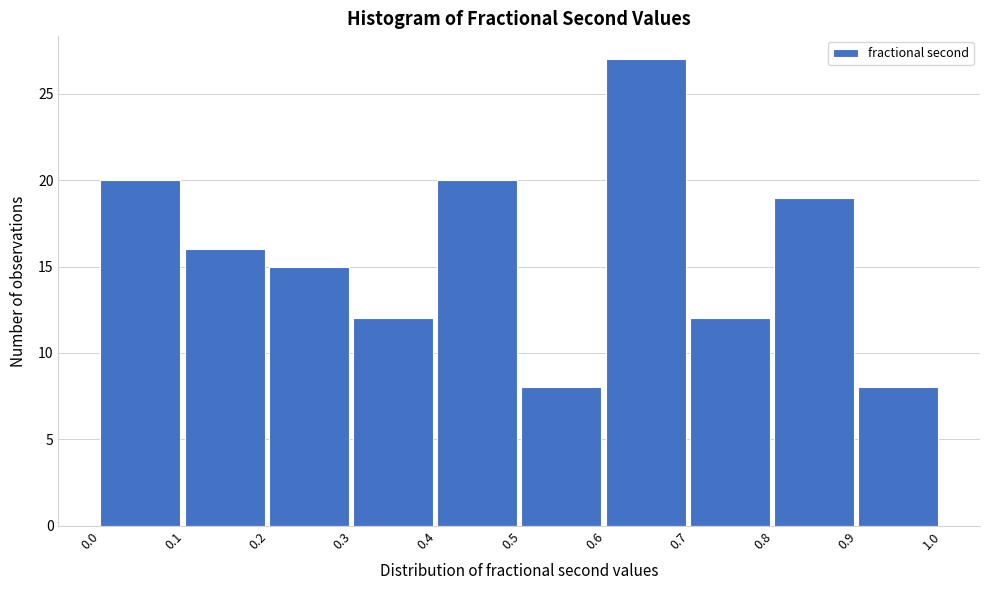

Which range on the x-axis has the tallest bar?

0.6 to 0.7